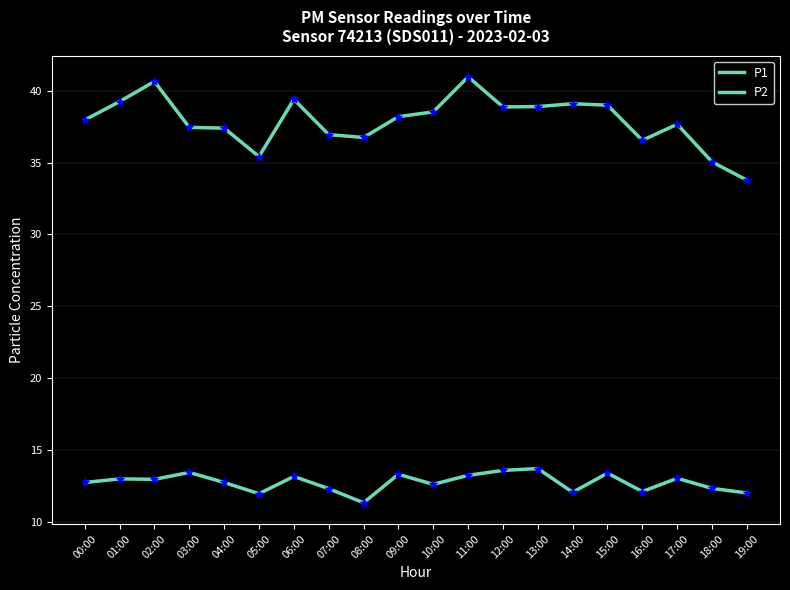

What are all the series names shown in the legend?

P1, P2